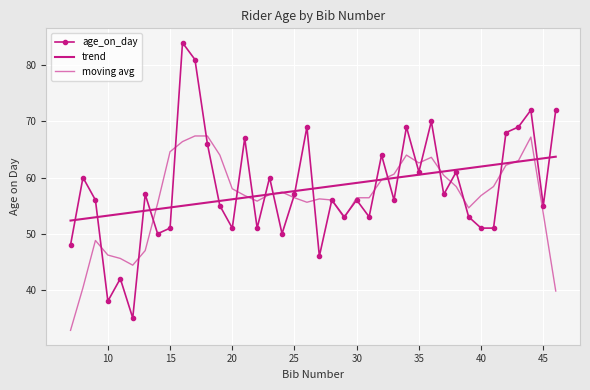

Reading left to right, extract all data points from this chart.

48	60	56	38	42	35	57	50	51	84	81	66	55	51	67	51	60	50	57	69	46	56	53	56	53	64	56	69	61	70	57	61	53	51	51	68	69	72	55	72